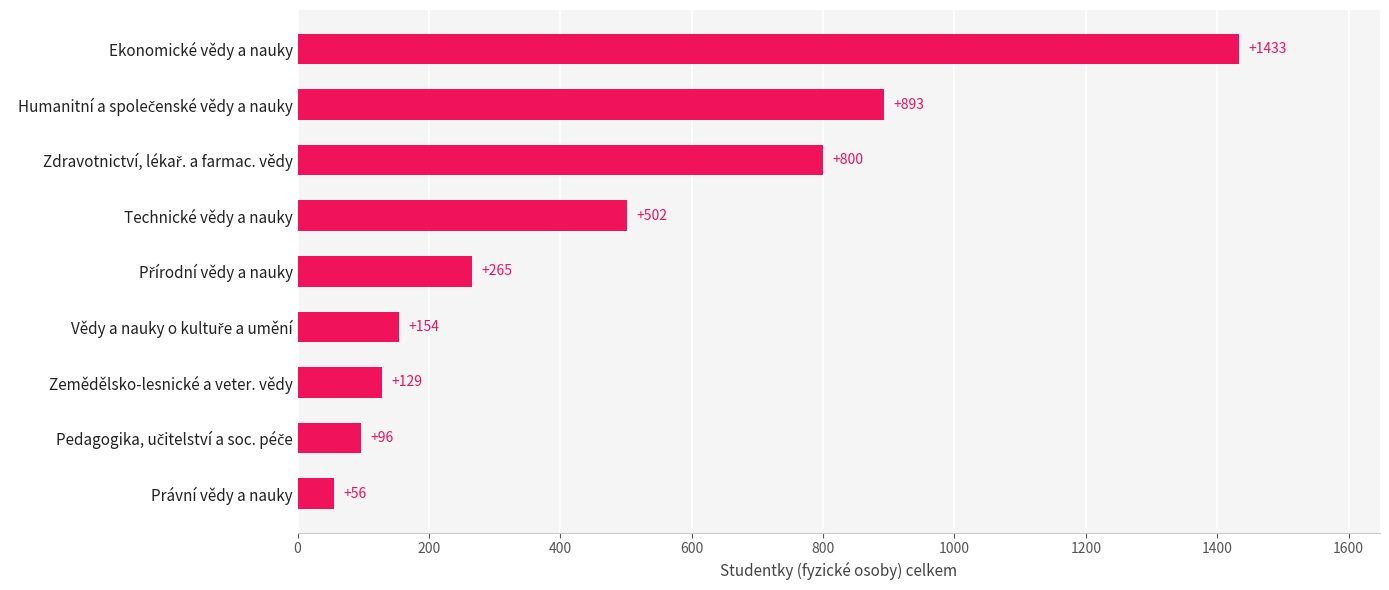

What is the sum of all values?

4328